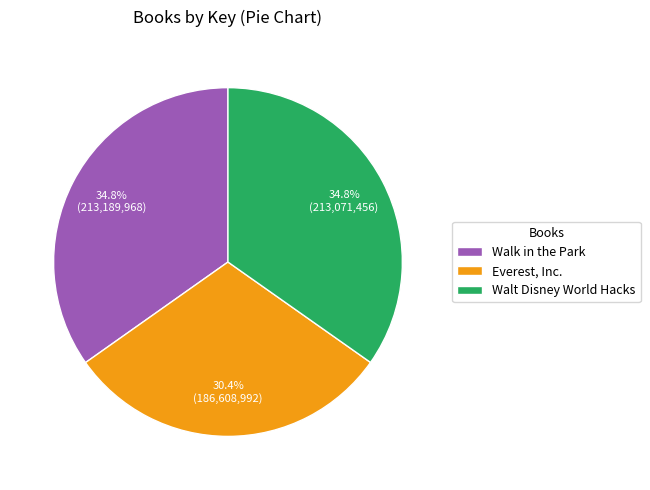

To the nearest percent, what is the combined percentage of Everest, Inc. and Walk in the Park?

65%